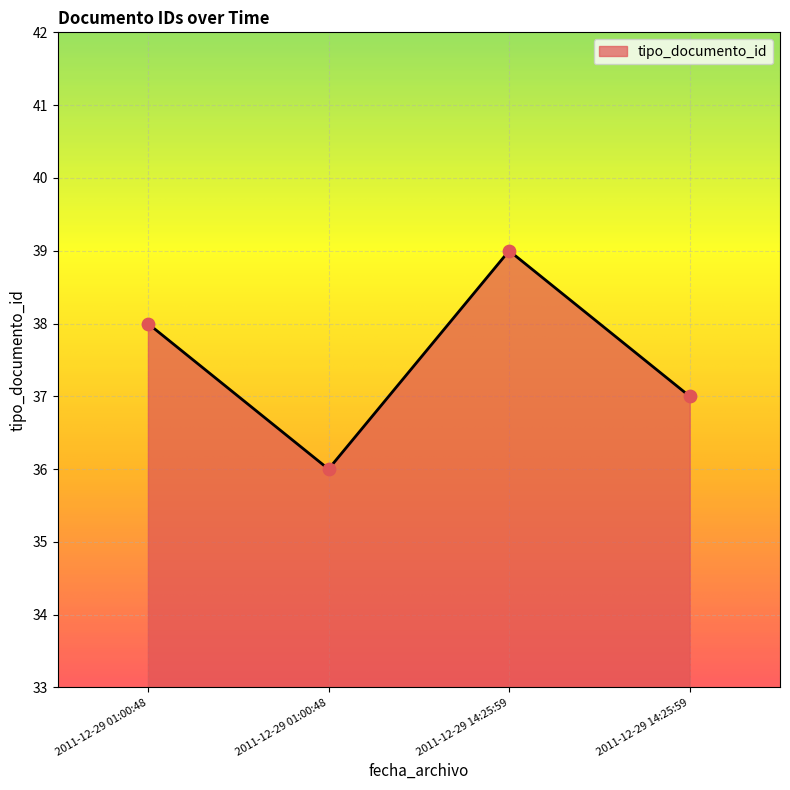

Between 2011-12-29 01:00:48 and 2011-12-29 14:25:59, which is larger?

2011-12-29 14:25:59